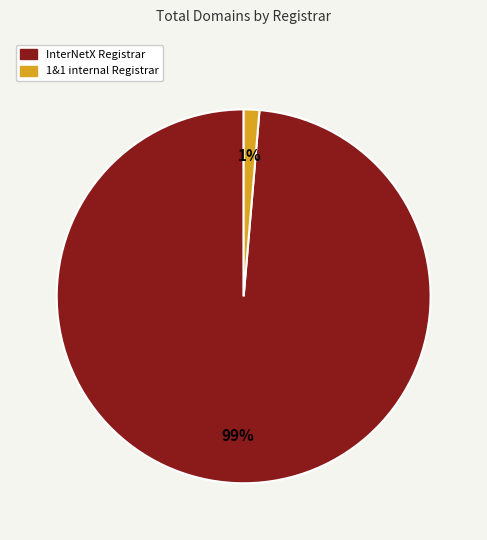

What percentage is the 1&1 internal Registrar slice, to the nearest percent?

1%